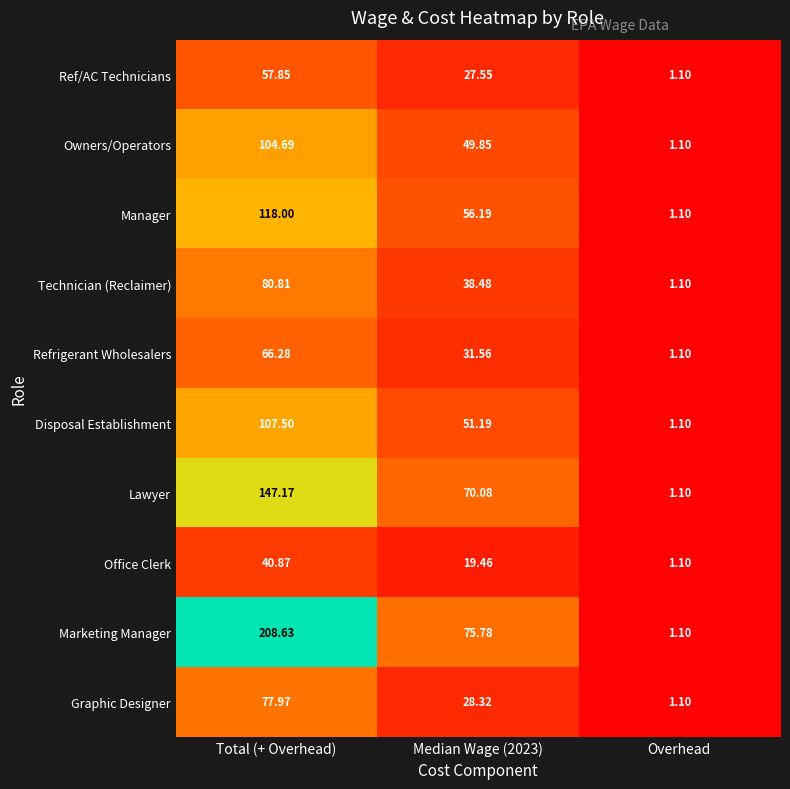

Between Total (+ Overhead) and Median Wage (2023), which series saw the biggest shift?

Marketing Manager